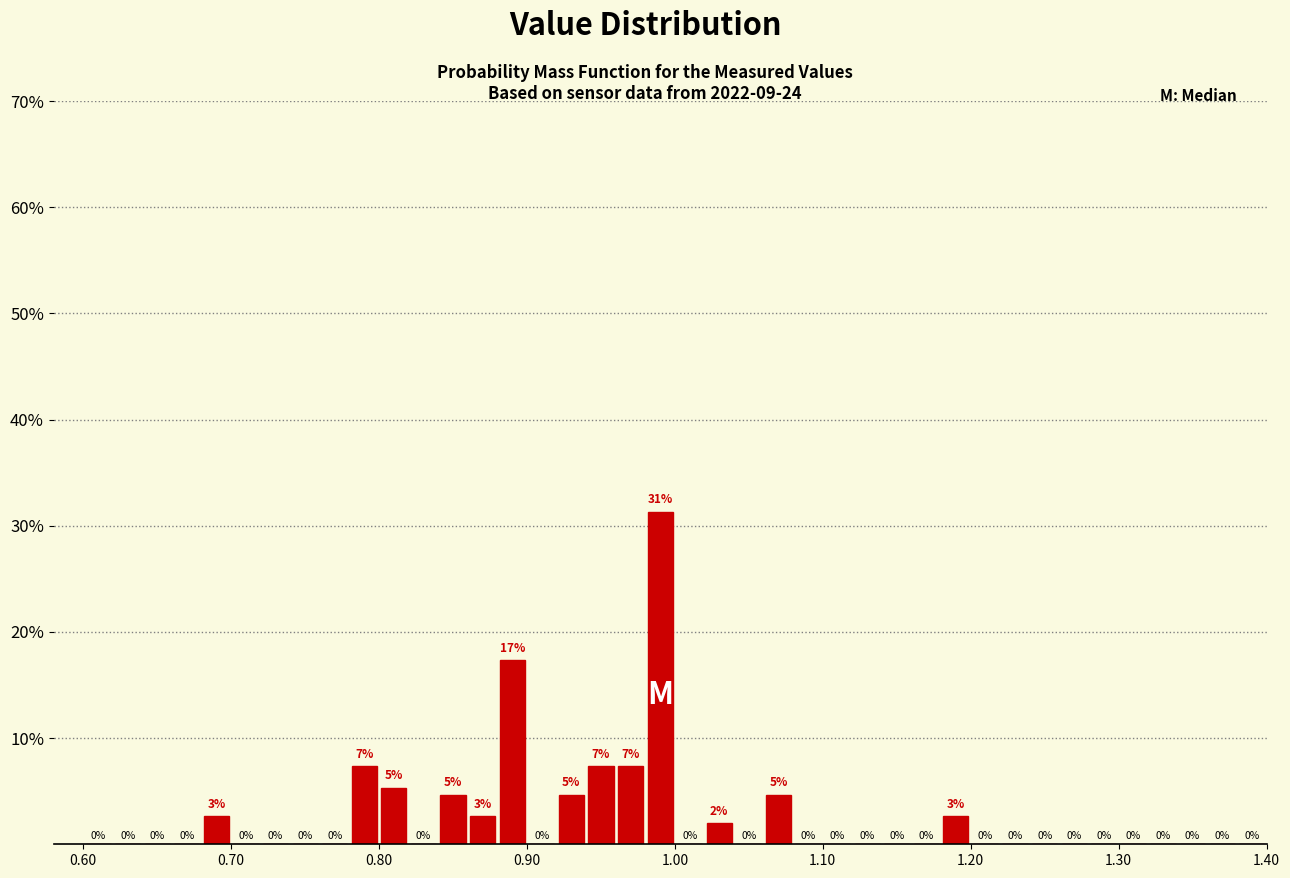

Around what value on the x-axis is the tallest bar? Give the approximate position of its centre, as read against the axis.

0.99